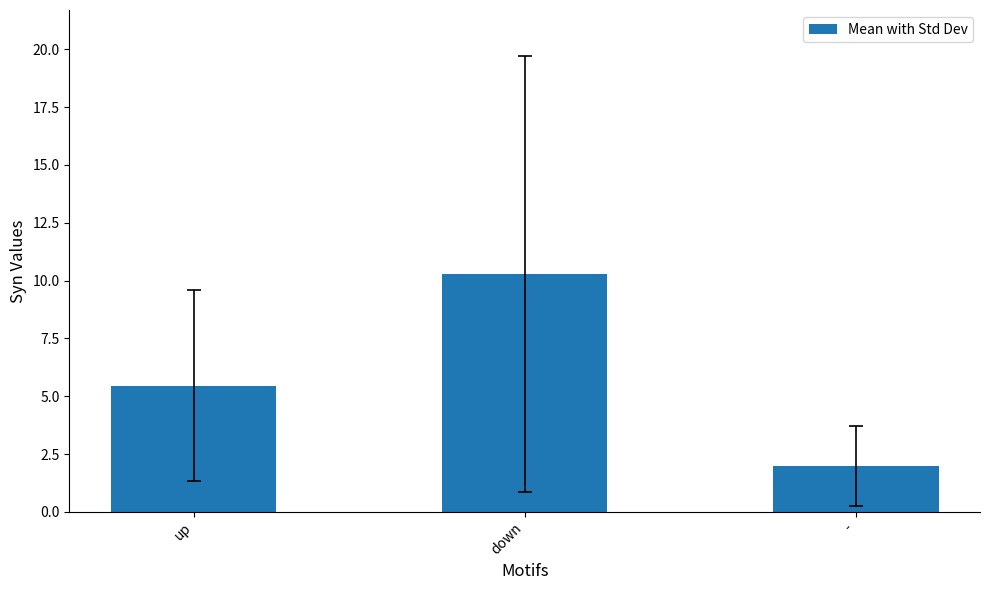

What position from the right is up?

3